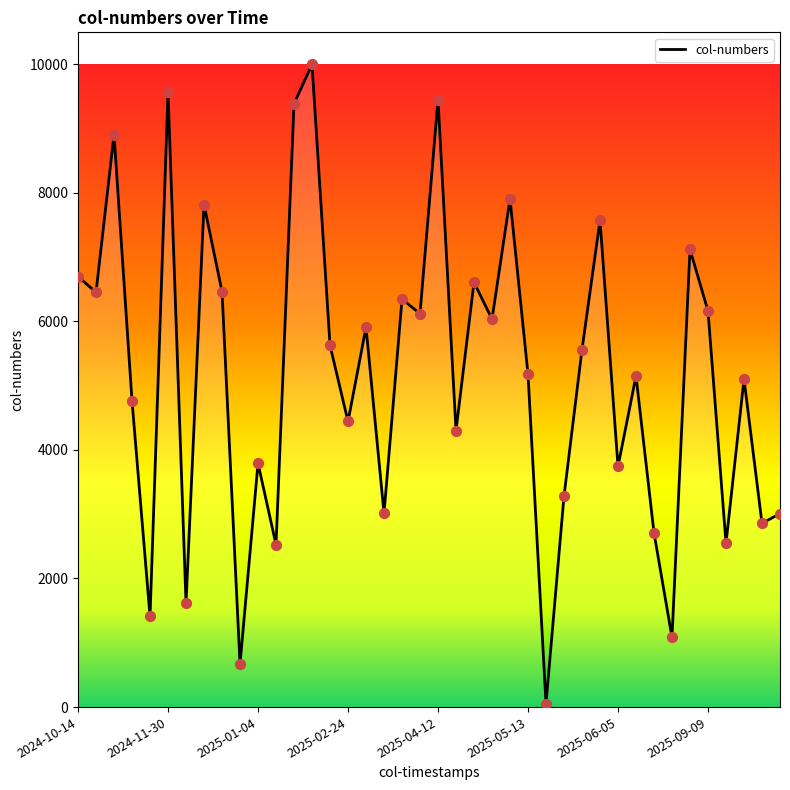

What is the difference between the maximum and minimum values?

9942